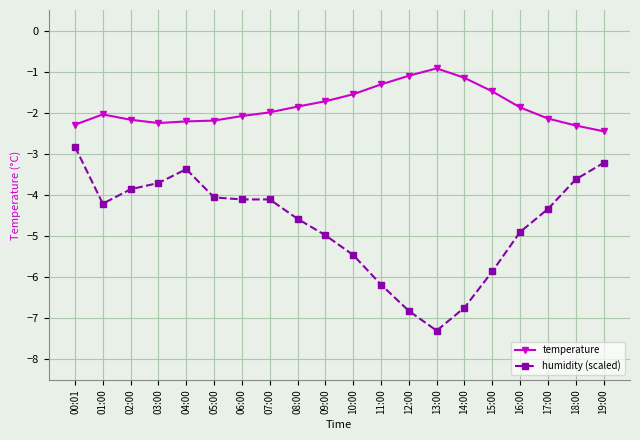

At which category does humidity (scaled) reach its first local valley?

01:00